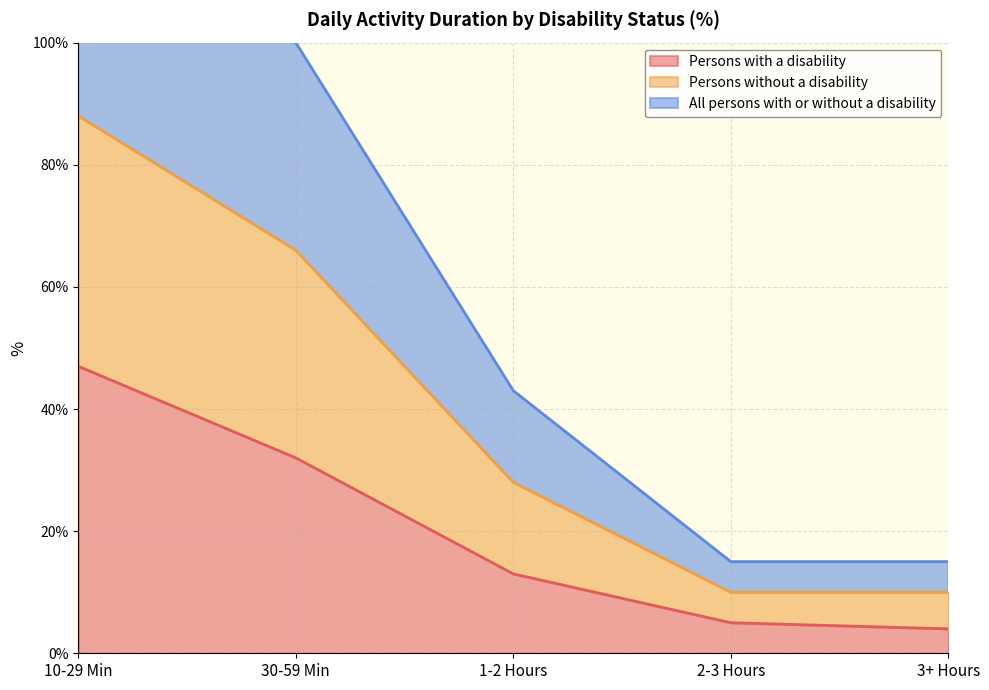

The Persons with a disability series shows 78 at 10-29 Min. True or false?

False